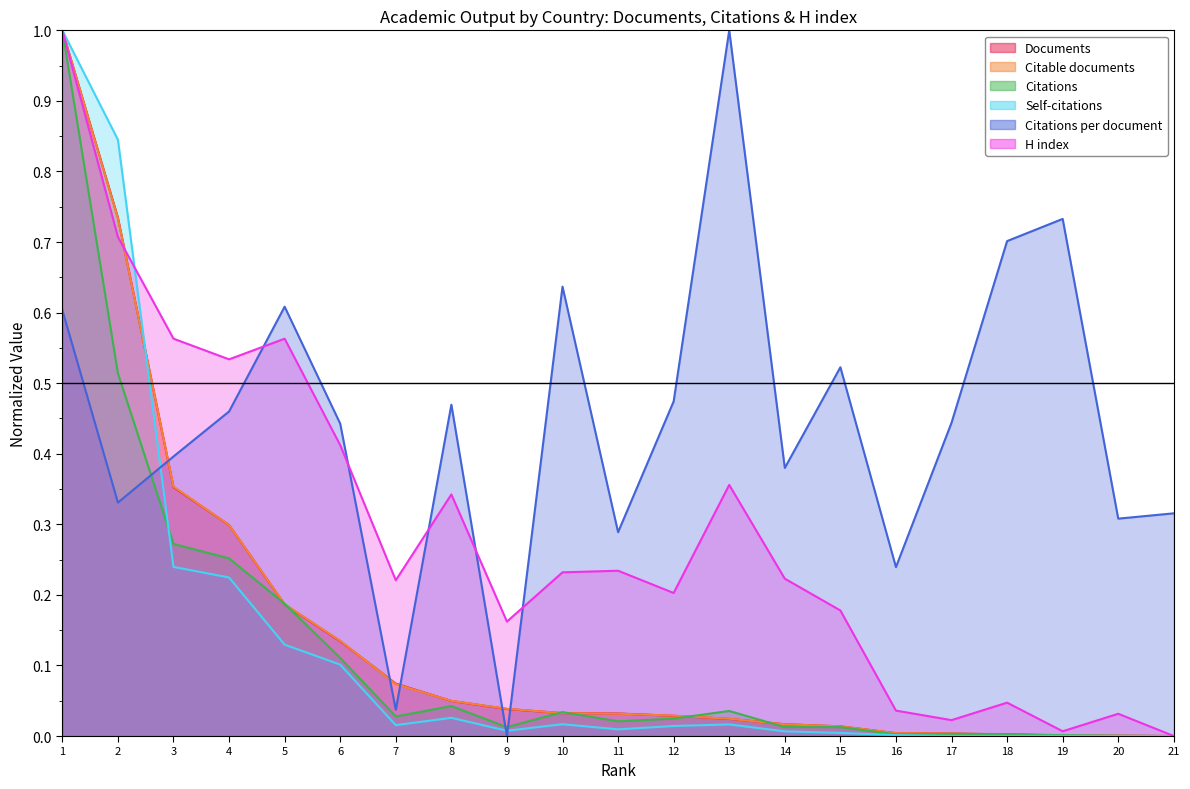

Rank the categories by Citations per document value from lowest to highest.

9, 7, 16, 11, 20, 21, 2, 14, 3, 6, 17, 4, 8, 12, 15, 1, 5, 10, 18, 19, 13